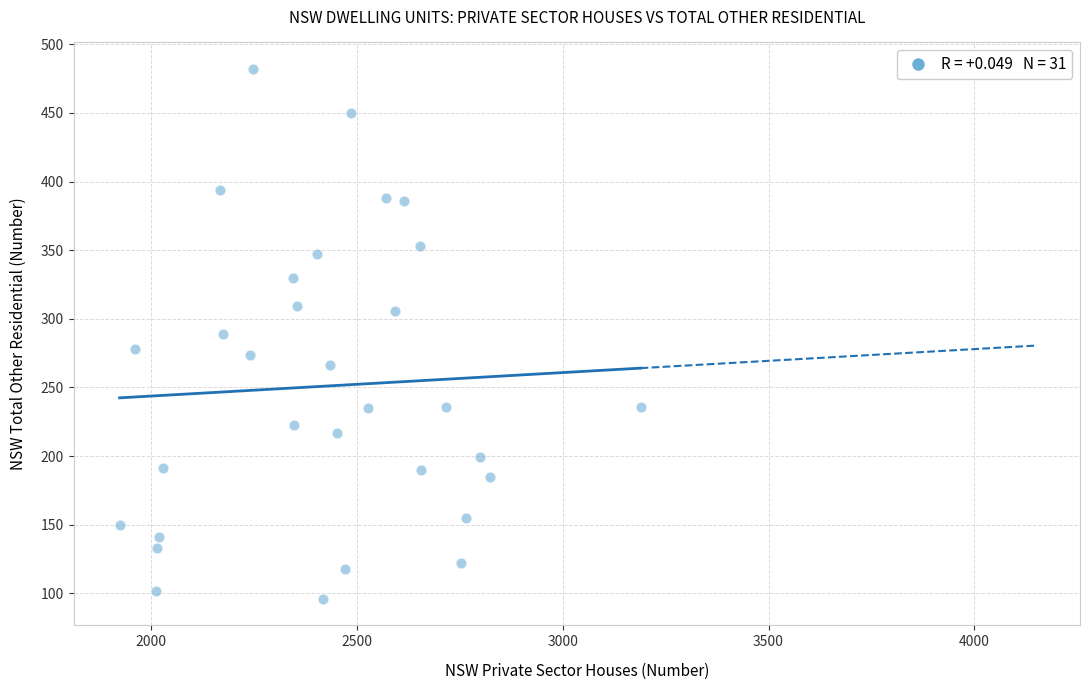

What is the range of X values (max minus min)?

1266